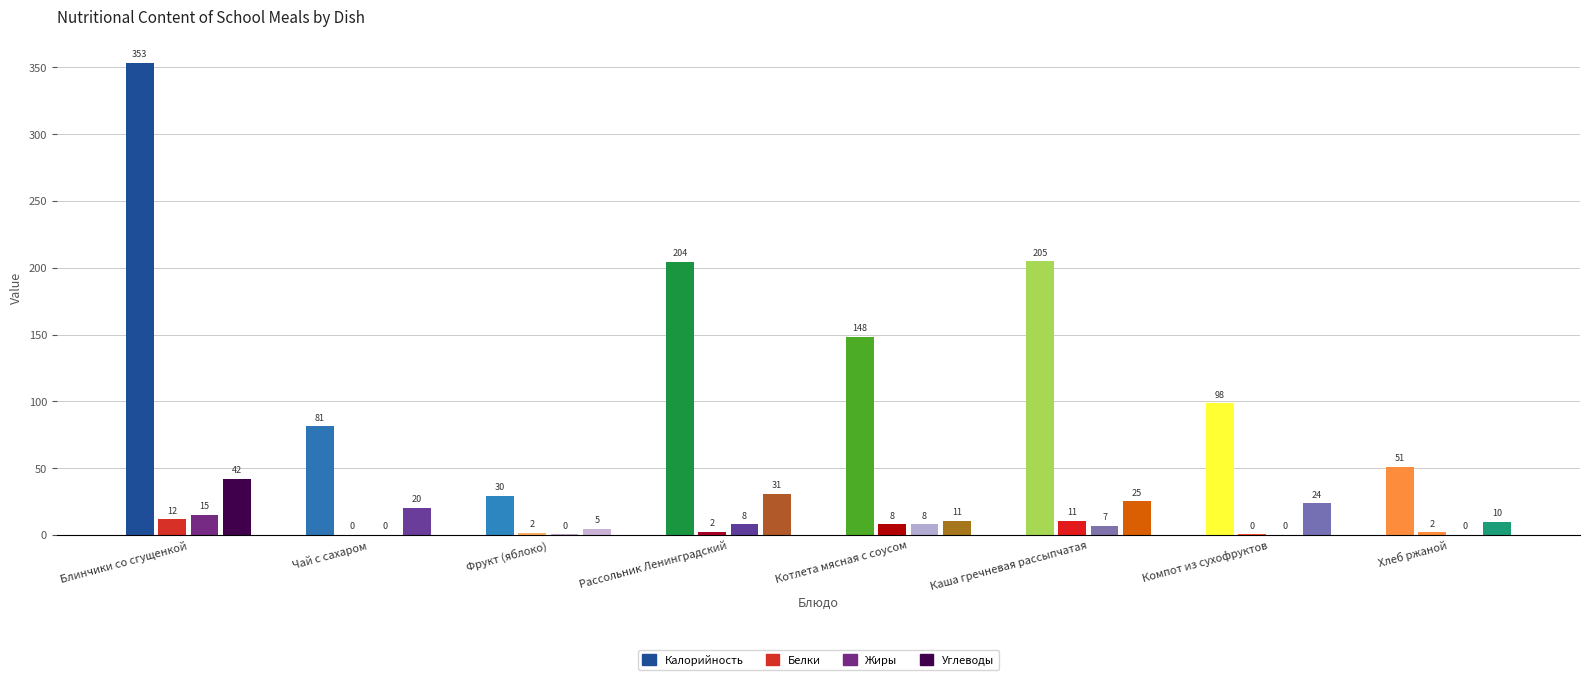

Where is Калорийность nearest to the value 191?

Рассольник Ленинградский